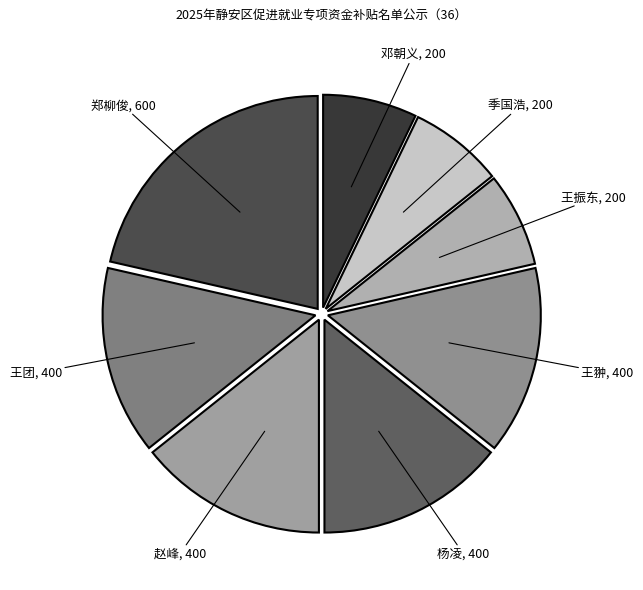

How many segments does this pie chart have?

8